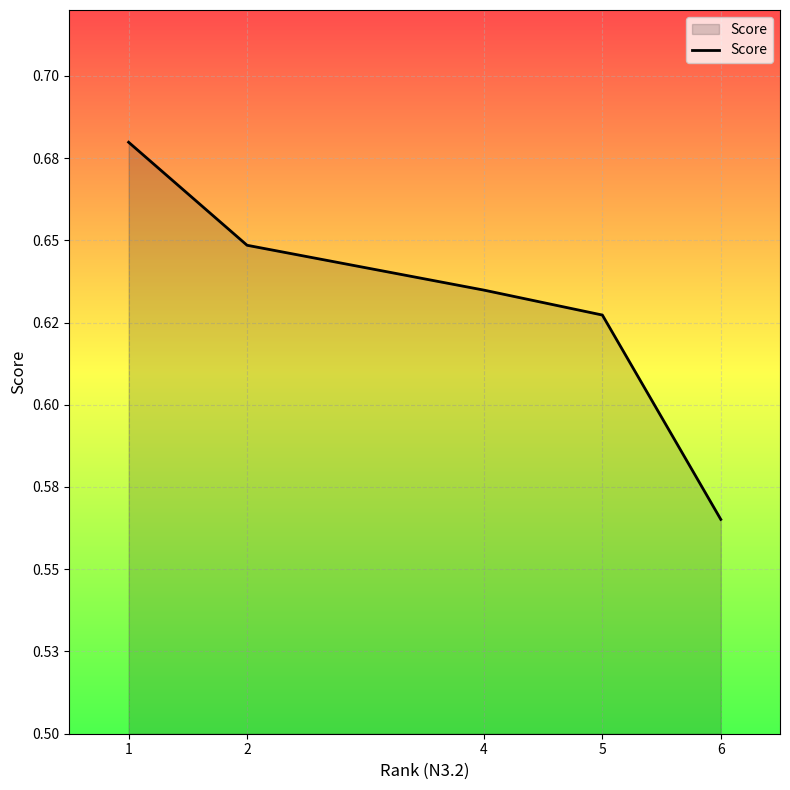

What is the average value?

0.6